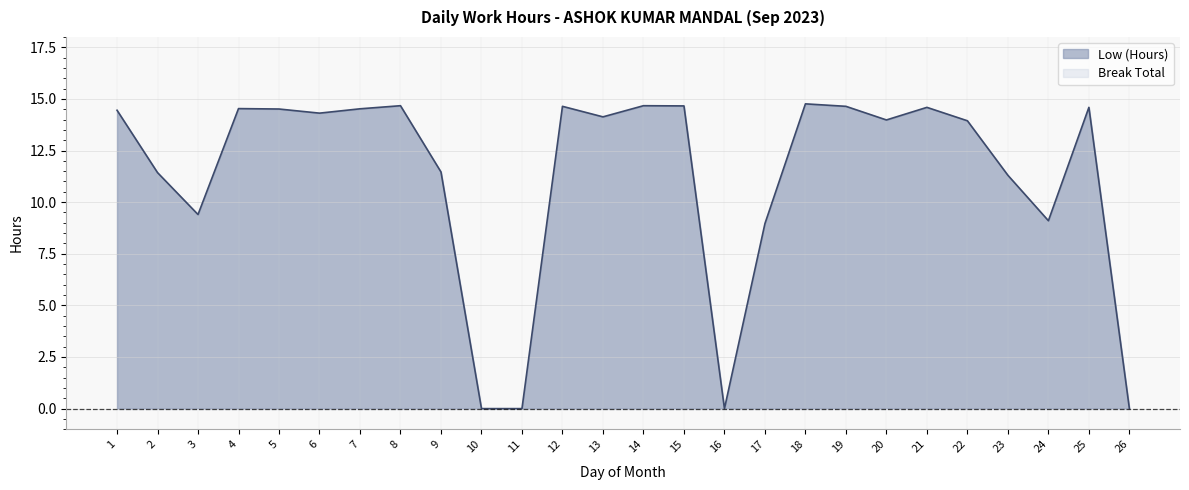

Reading left to right, transcribe all the data shown in this chart.

14.4	11.4	9.4	14.5	14.5	14.3	14.5	14.7	11.5	0.0	0.0	14.6	14.1	14.7	14.7	0.0	9.0	14.8	14.6	14.0	14.6	13.9	11.3	9.1	14.6	0.0